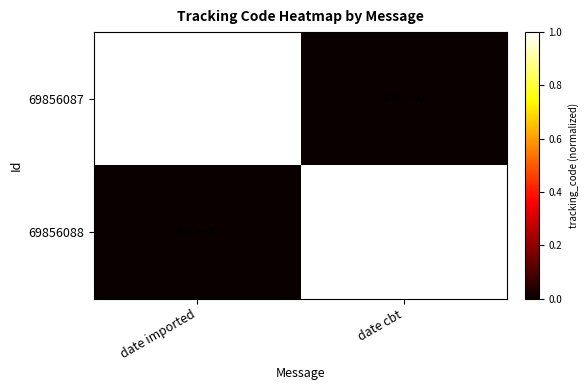

How many positive values does the 69856087 series have?

1